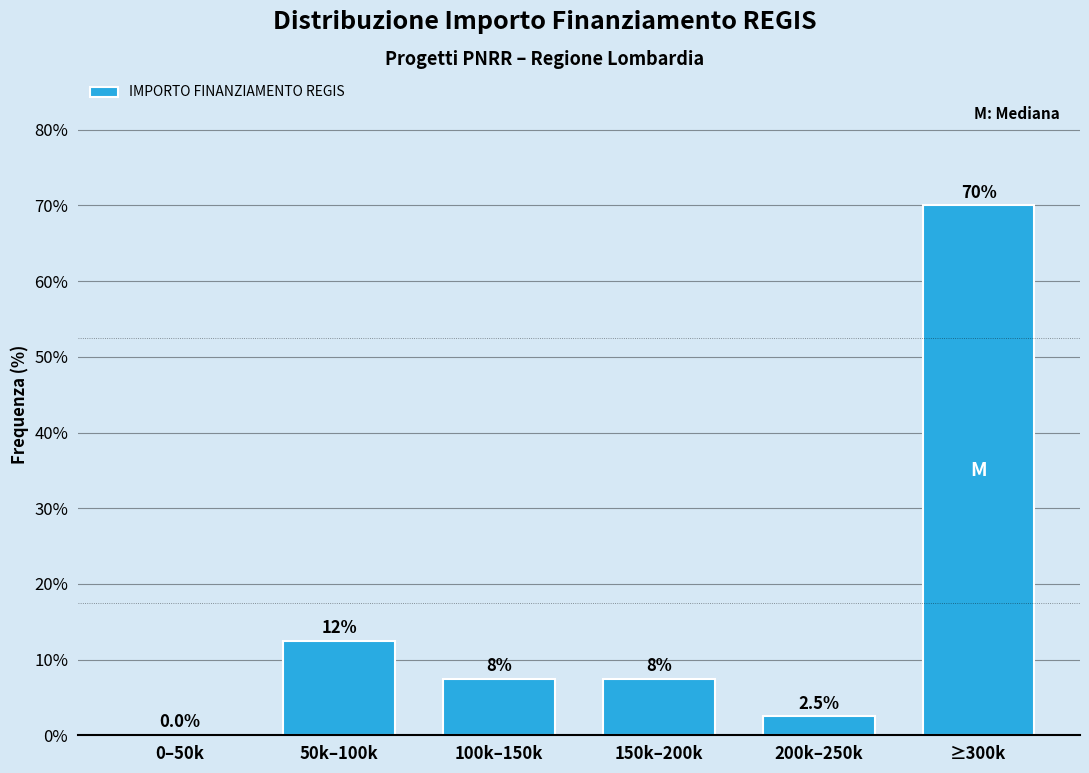

Reading right to left, transcribe all the data shown in this chart.

≥300k=70.0	200k–250k=2.5	150k–200k=7.5	100k–150k=7.5	50k–100k=12.5	0–50k=0.0